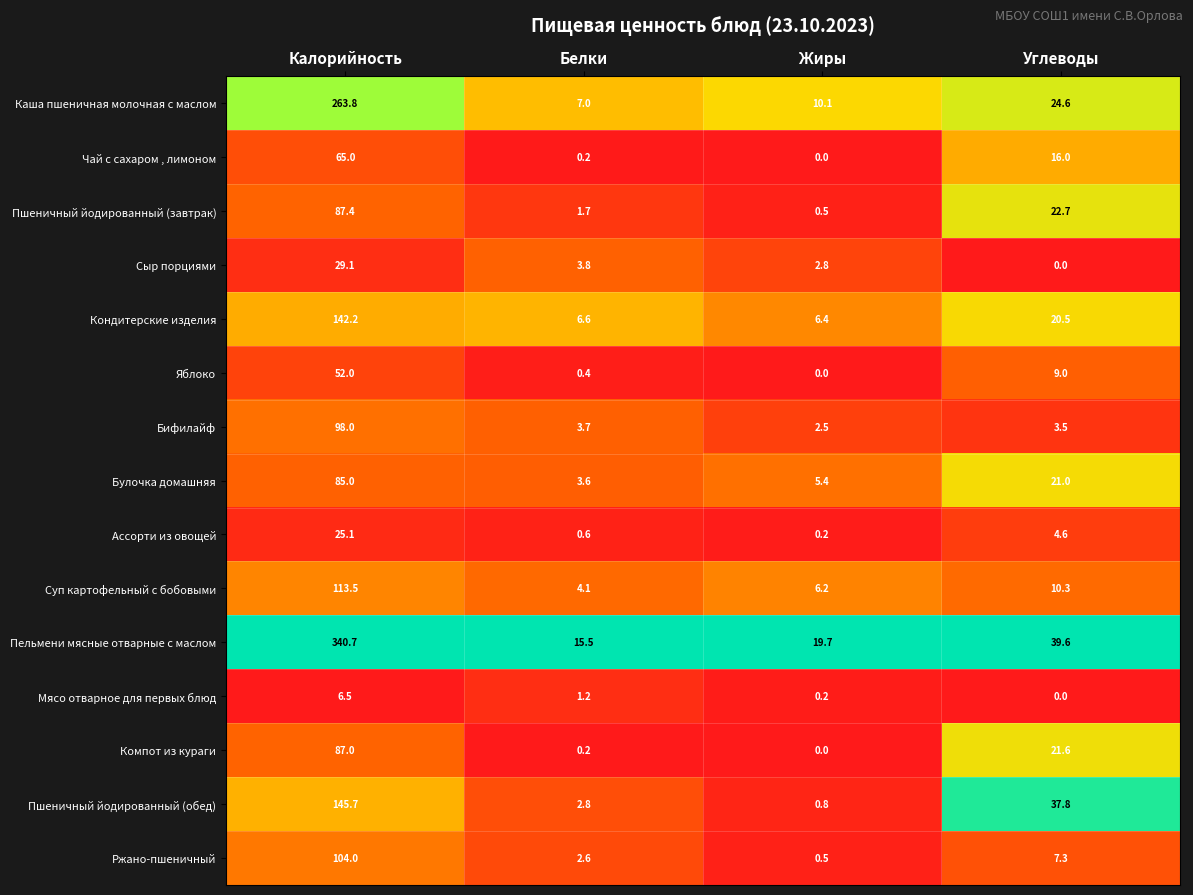

List the labels in order of Ржано-пшеничный value, largest first.

Калорийность, Углеводы, Белки, Жиры